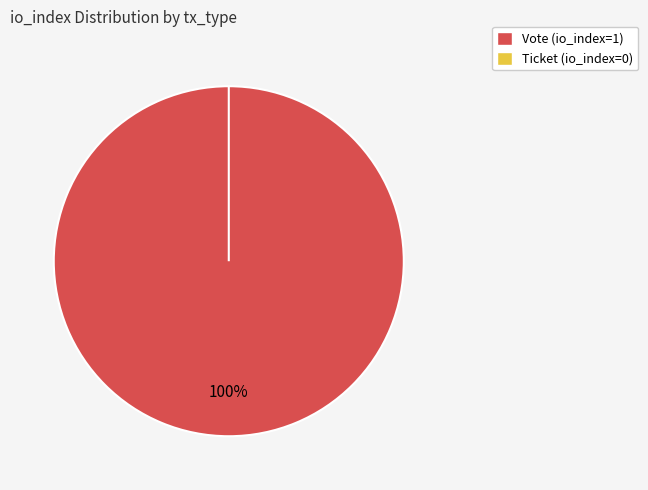

What is the change in value from Vote to Ticket?

-1